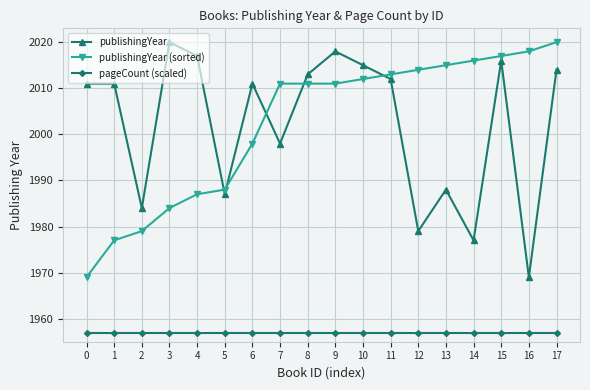

What is the value of the publishingYear (sorted) point at the 15th from the left?

2016